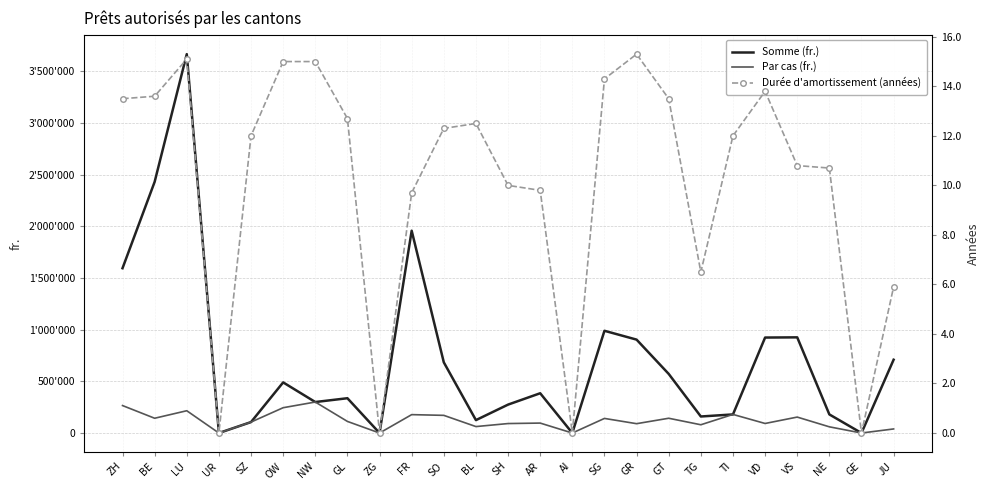

What is the label of the 5th point from the left?

SZ